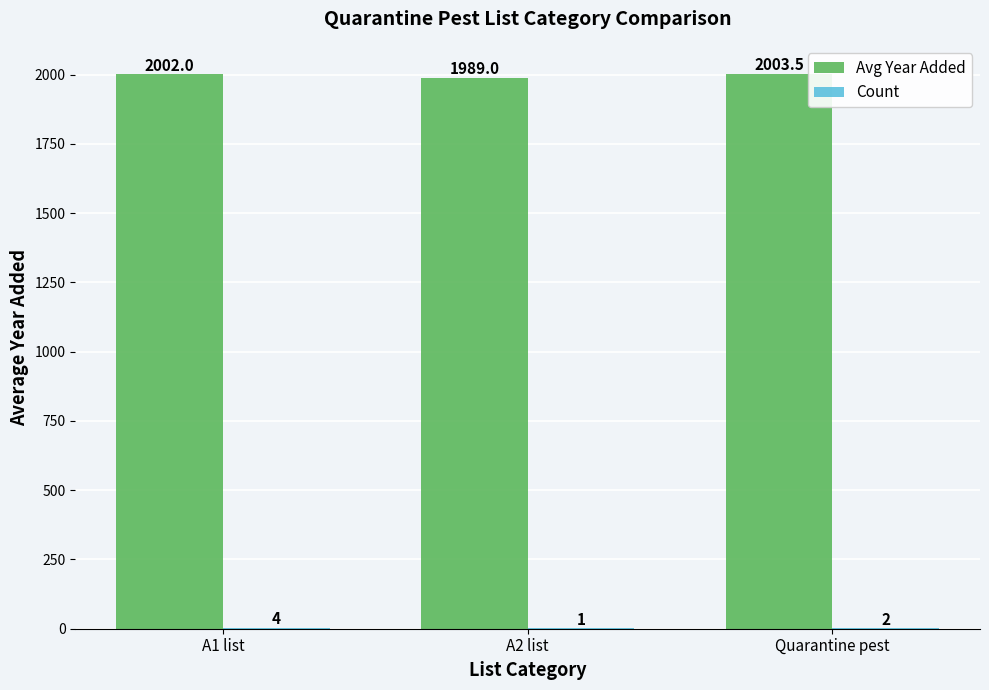

Are the bars grouped side by side (vs. stacked)?

Yes